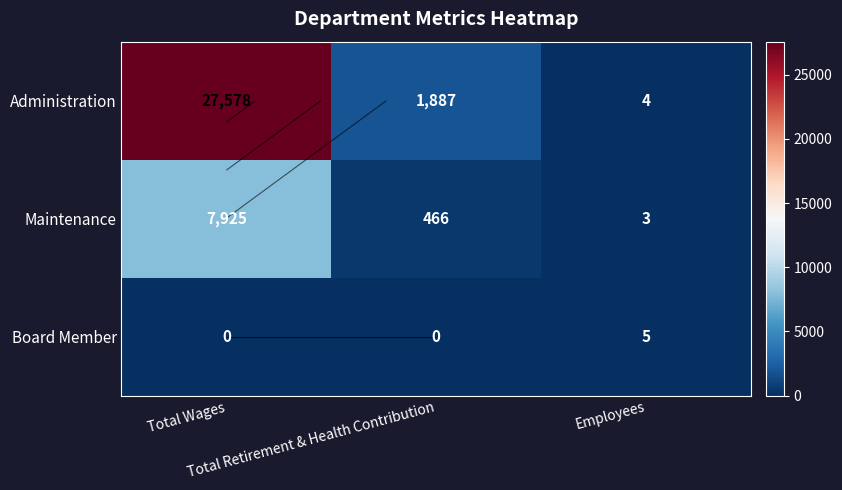

How many positive values does the Board Member series have?

1